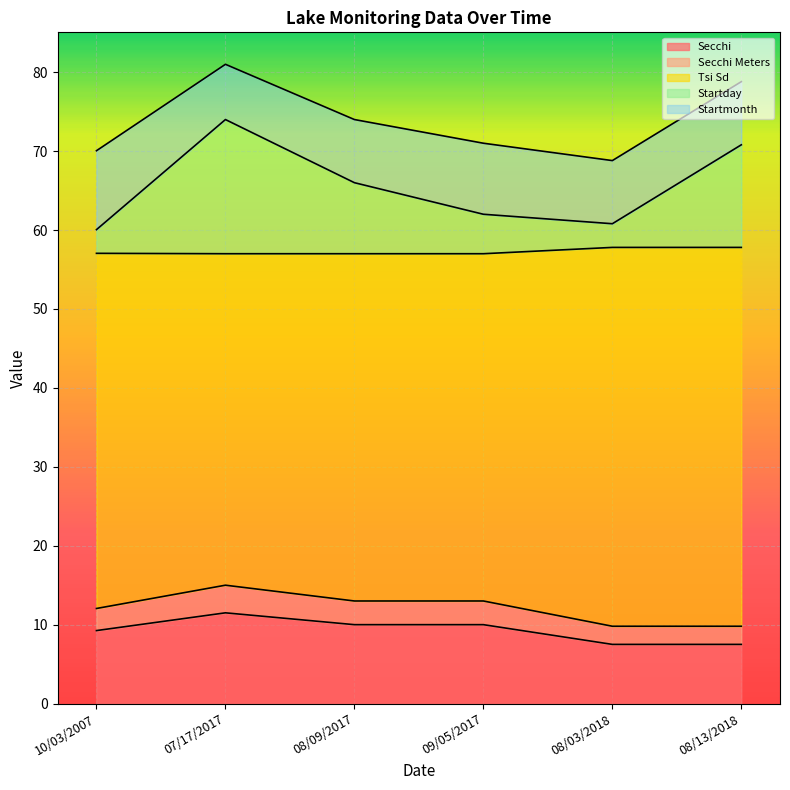

The Secchi series shows 5.4 at 09/05/2017. True or false?

False